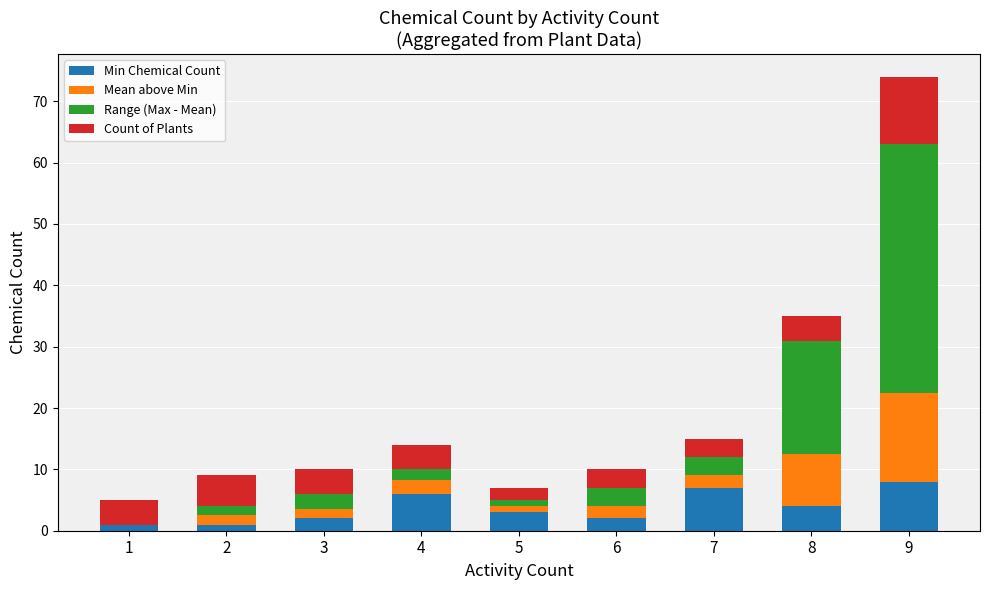

Is it true that Min Chemical Count equals 10.2 at 7?

False